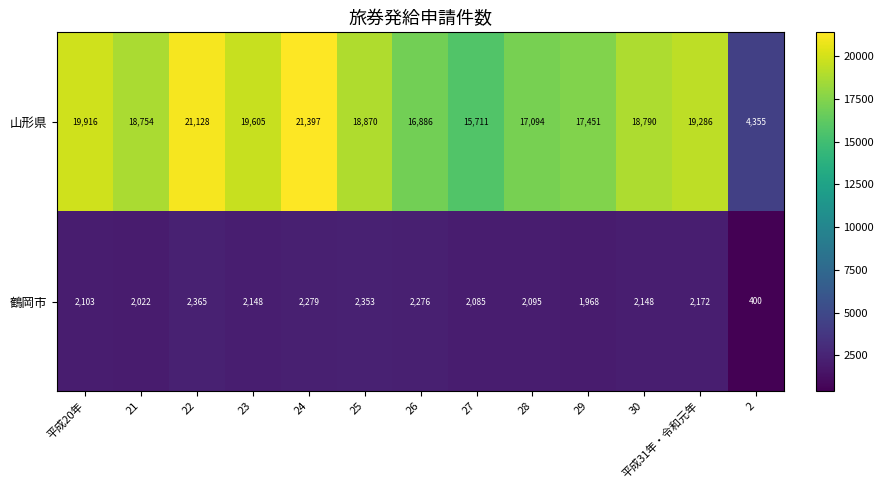

At which label does 山形県 first exceed 18790?

平成20年